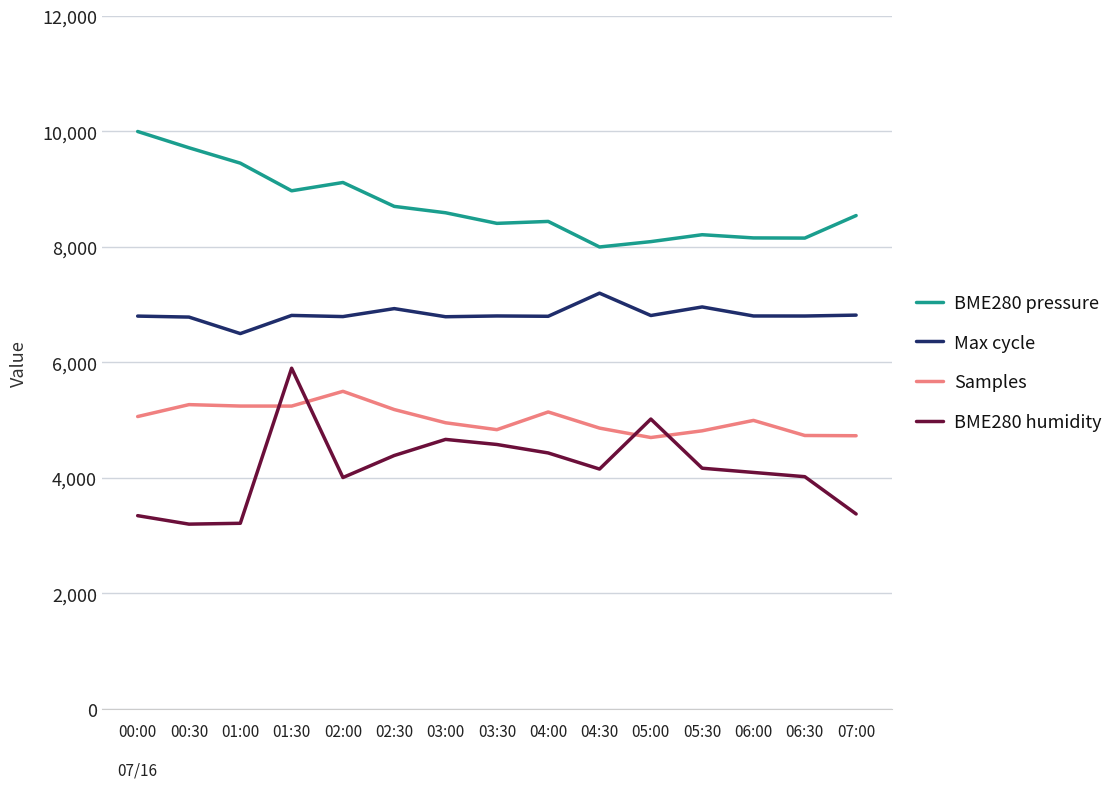

What are all the series names shown in the legend?

BME280 pressure, Max cycle, Samples, BME280 humidity